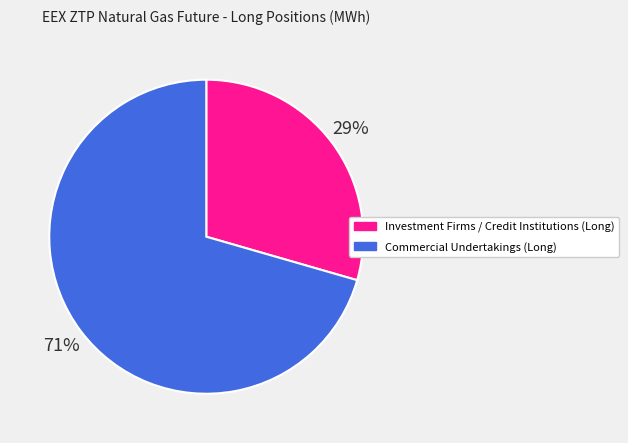

To the nearest percent, what is the combined percentage of Investment Firms / Credit Institutions (Long) and Commercial Undertakings (Long)?

100%